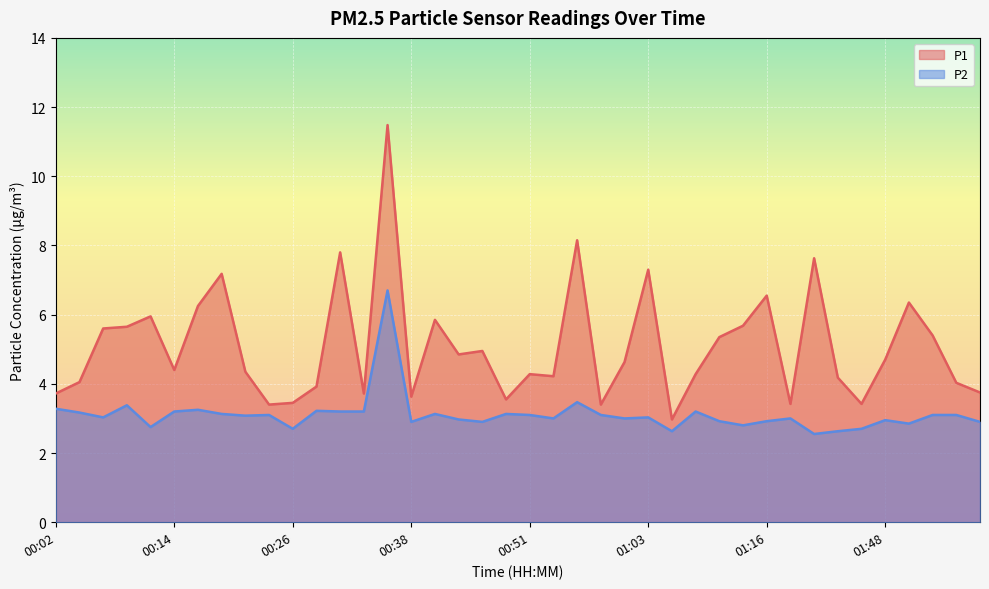

What is the highest value of the P1 series?

11.5